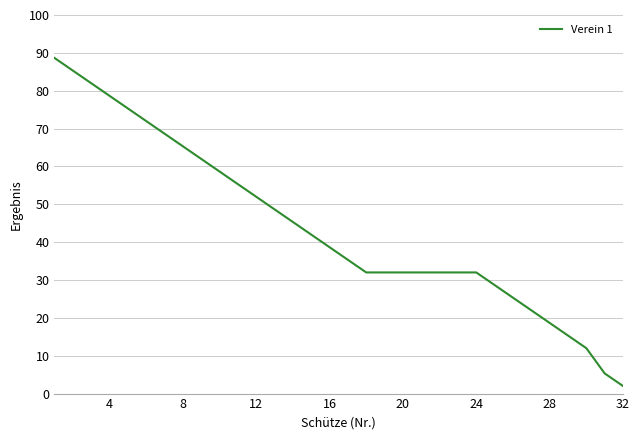

What is the greatest value displayed?

88.7